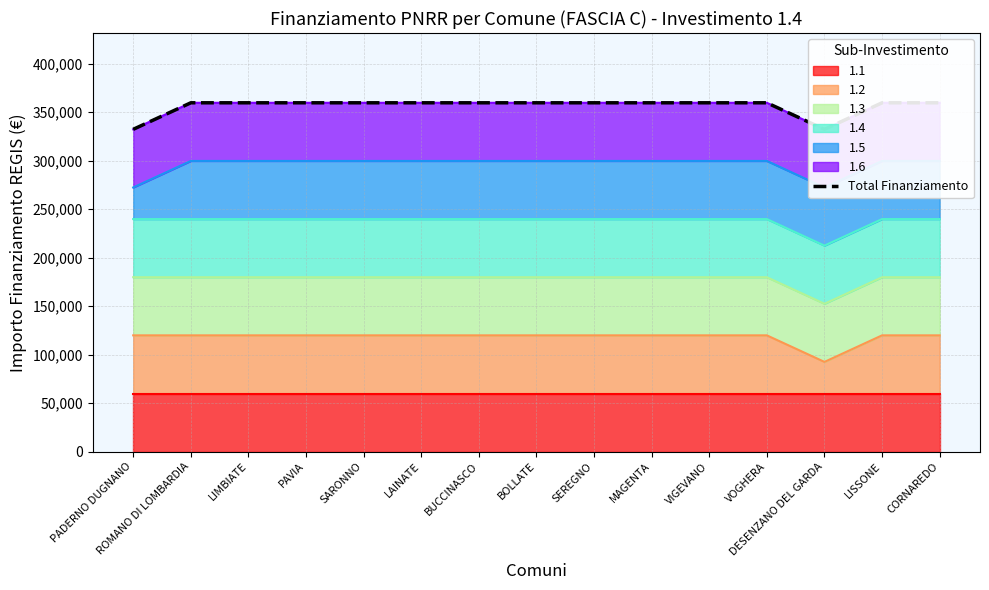

Reading left to right, list all the values displayed in this chart.

PADERNO DUGNANO=332419	ROMANO DI LOMBARDIA=359796	LIMBIATE=359796	PAVIA=359796	SARONNO=359796	LAINATE=359796	BUCCINASCO=359796	BOLLATE=359796	SEREGNO=359796	MAGENTA=359796	VIGEVANO=359796	VOGHERA=359796	DESENZANO DEL GARDA=332419	LISSONE=359796	CORNAREDO=359796